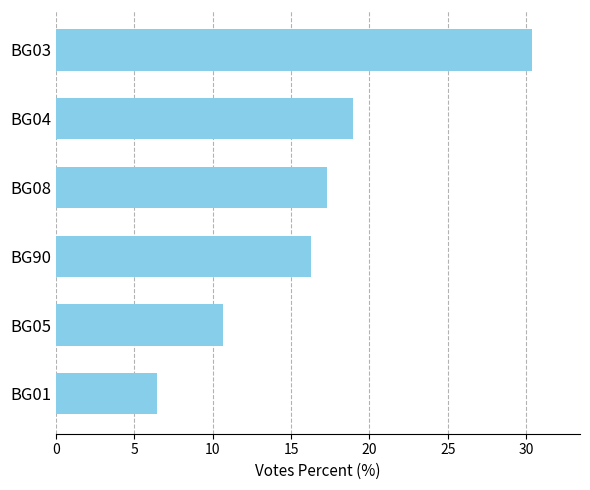

Rank the categories by value from highest to lowest.

BG03, BG04, BG08, BG90, BG05, BG01